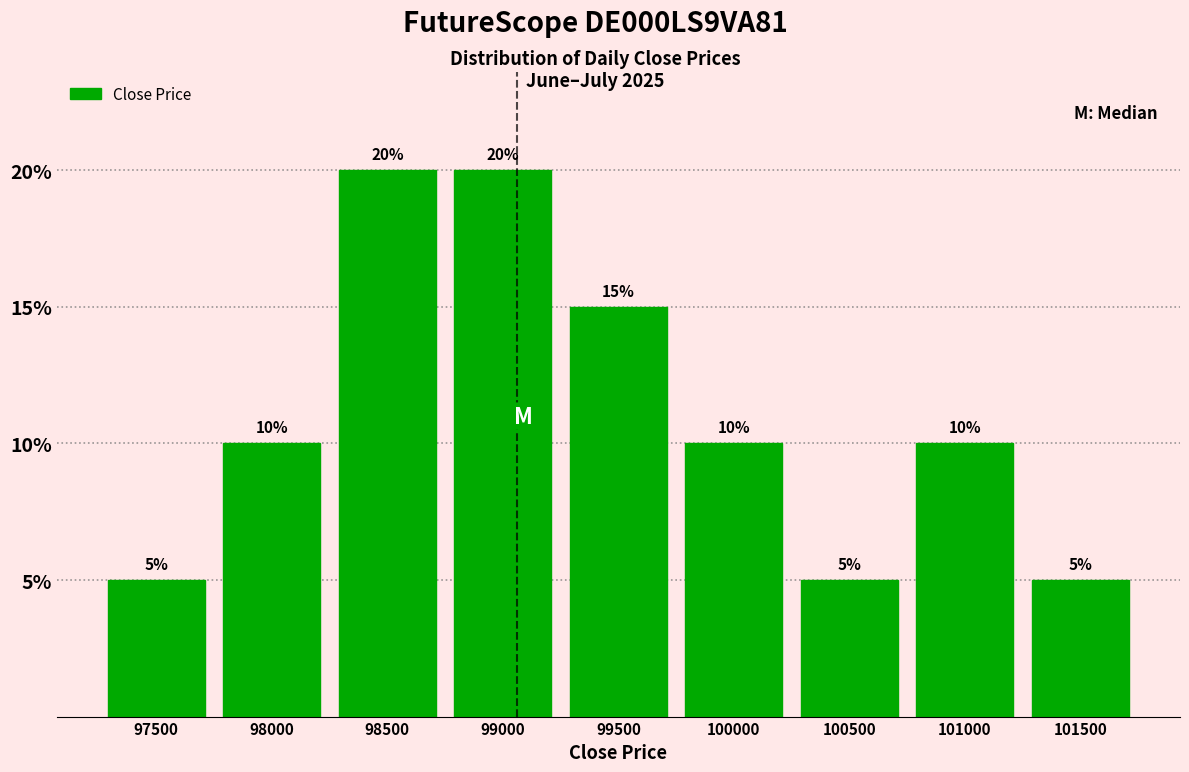

Reading left to right, transcribe all the data shown in this chart.

5	10	20	20	15	10	5	10	5